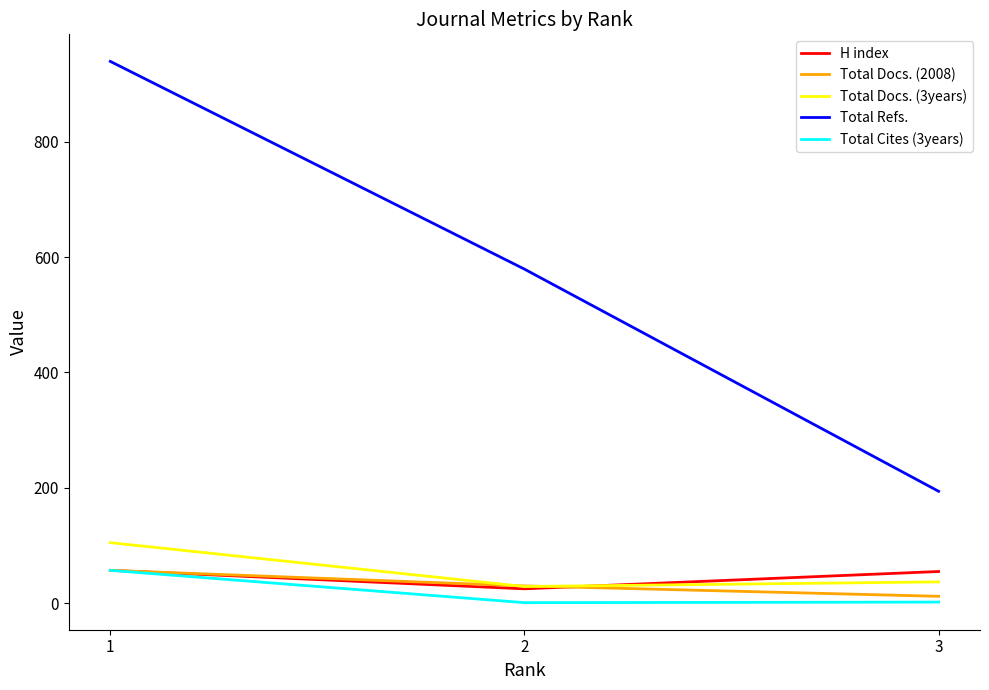

The value of Total Refs. at 1 is 939. True or false?

True